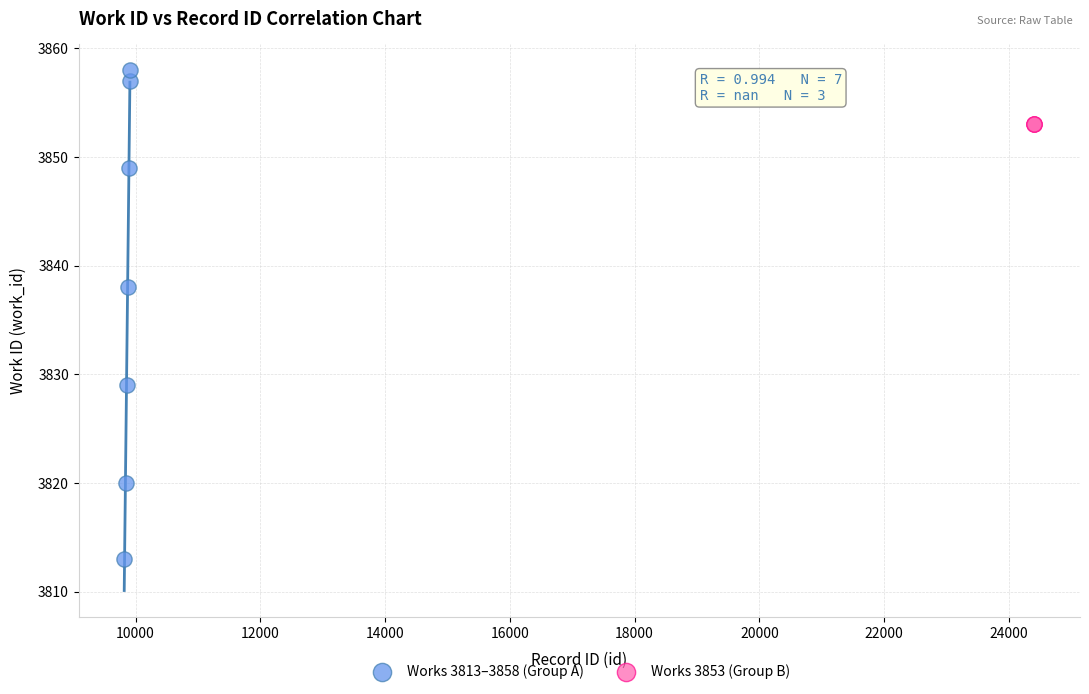

Which series contains the lowest Y value?

Works 3813–3858 (Group A)